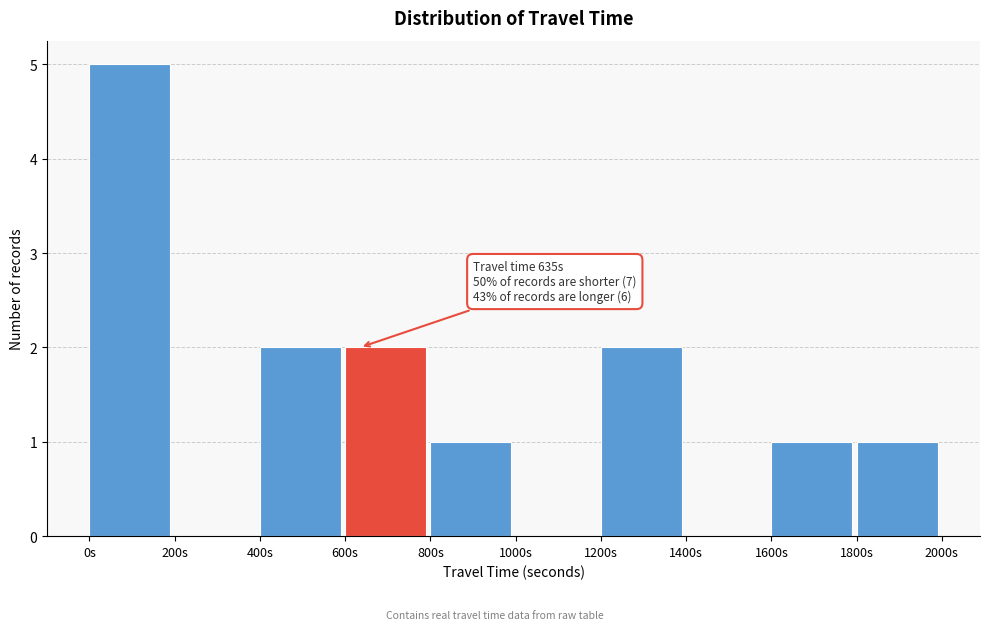

Over which range of the x-axis is the bar tallest?

0 to 200